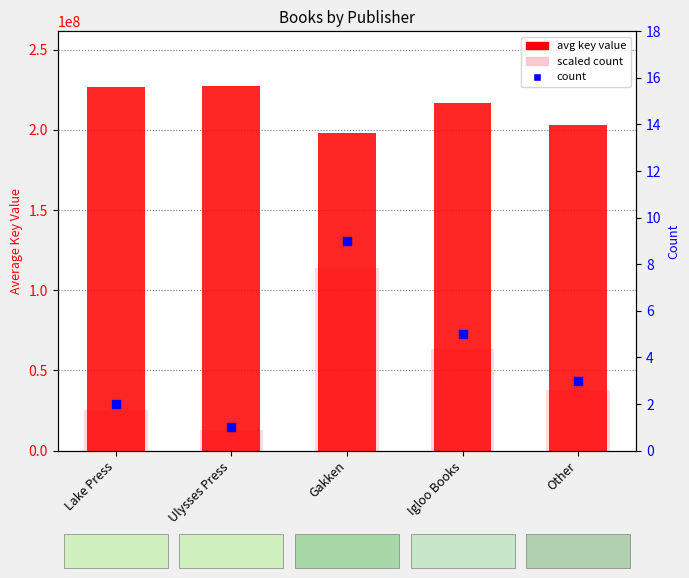

What are all the series names shown in the legend?

avg key value, scaled count, count